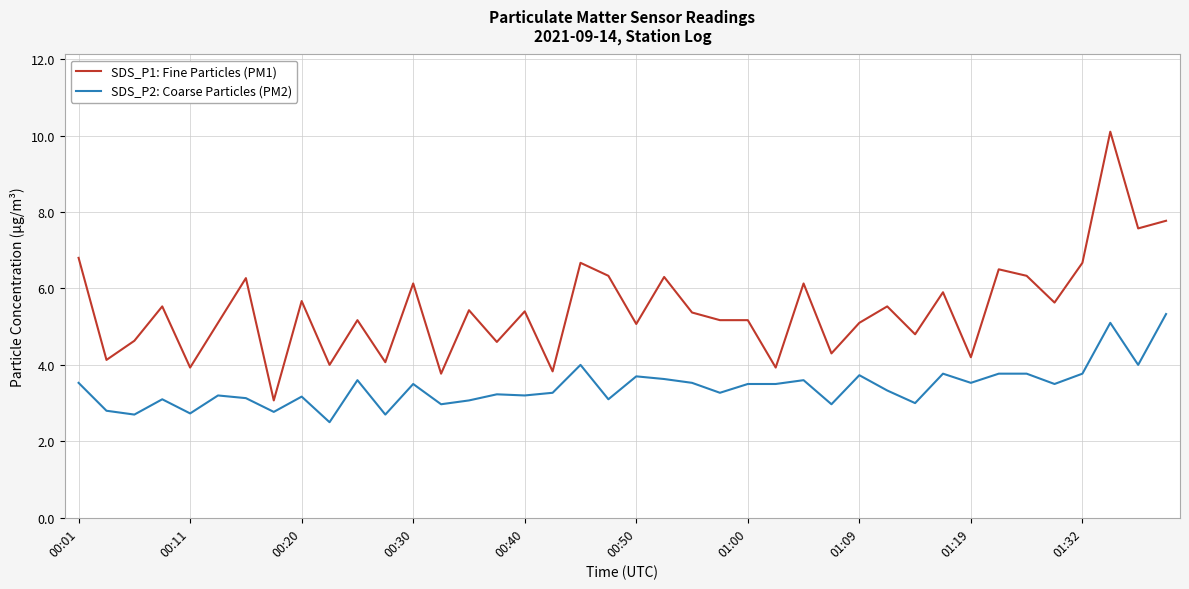

True or false: SDS_P2: Coarse Particles (PM2) and SDS_P1: Fine Particles (PM1) cross at least once.

False